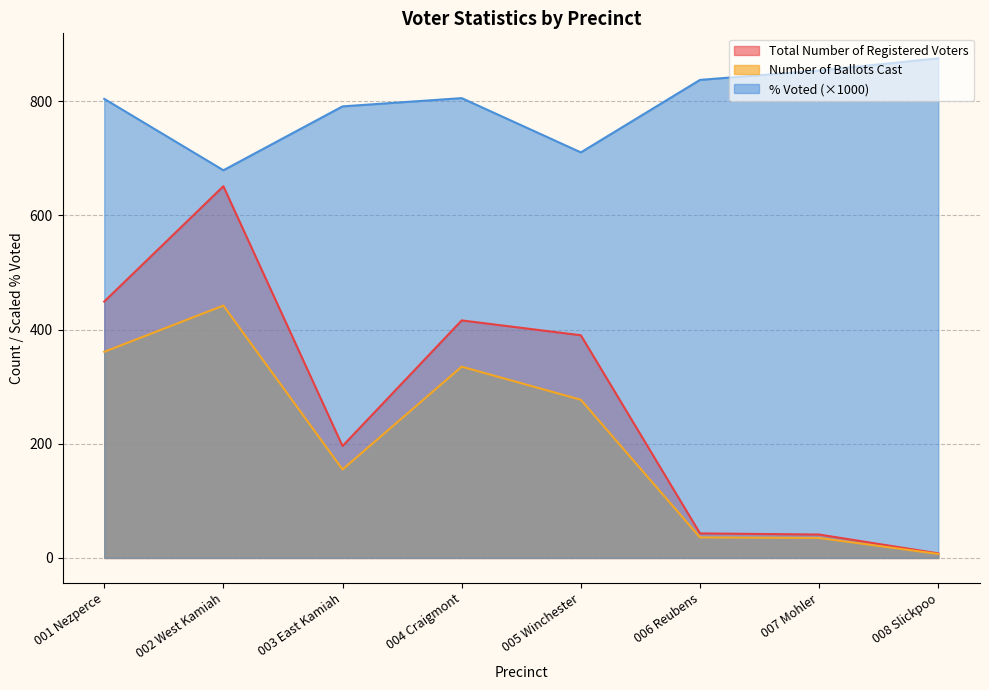

Which series has the largest range (max minus min)?

Total Number of Registered Voters